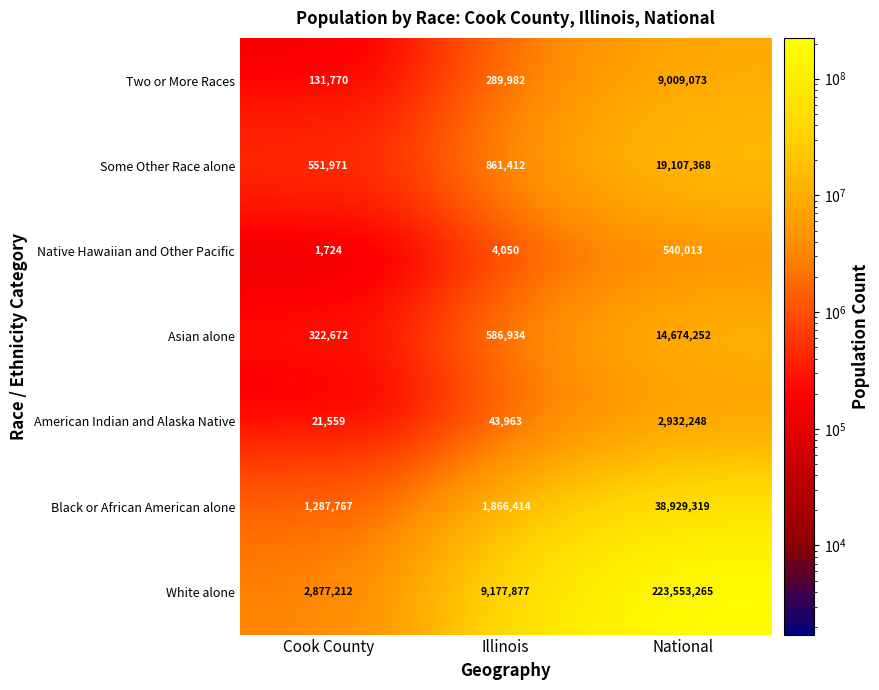

Which series has the widest spread of values?

White alone